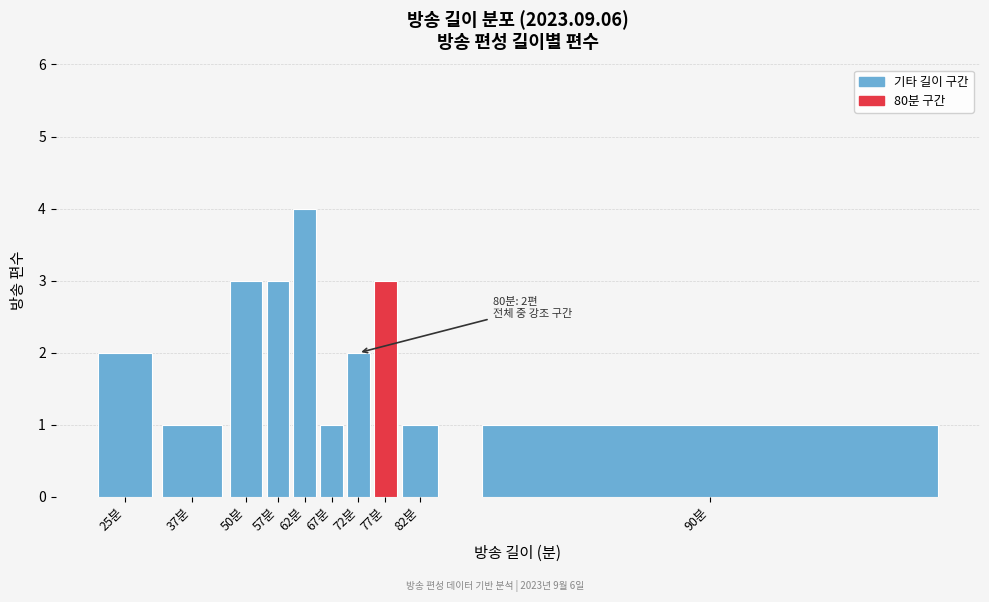

Reading left to right, extract all data points from this chart.

2	1	3	3	4	1	2	3	1	1